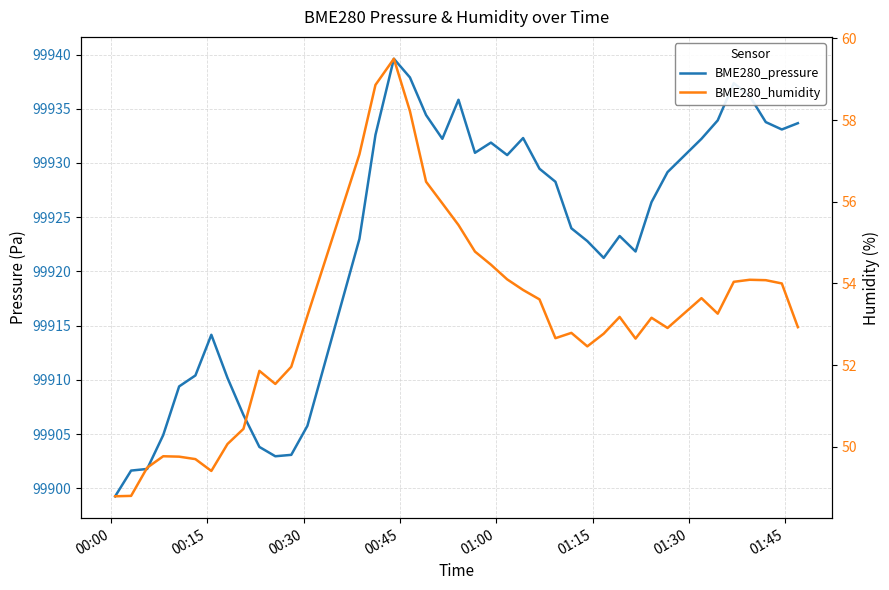

What is the value of the BME280_humidity point at the 2nd from the left?

48.8